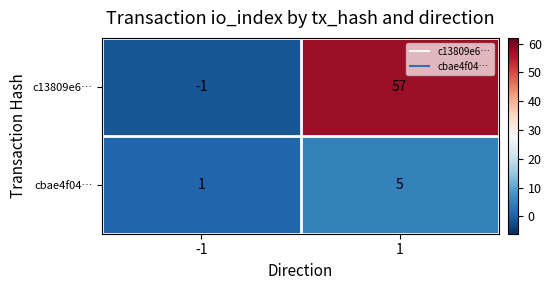

Count the number of categories in the chart.

2